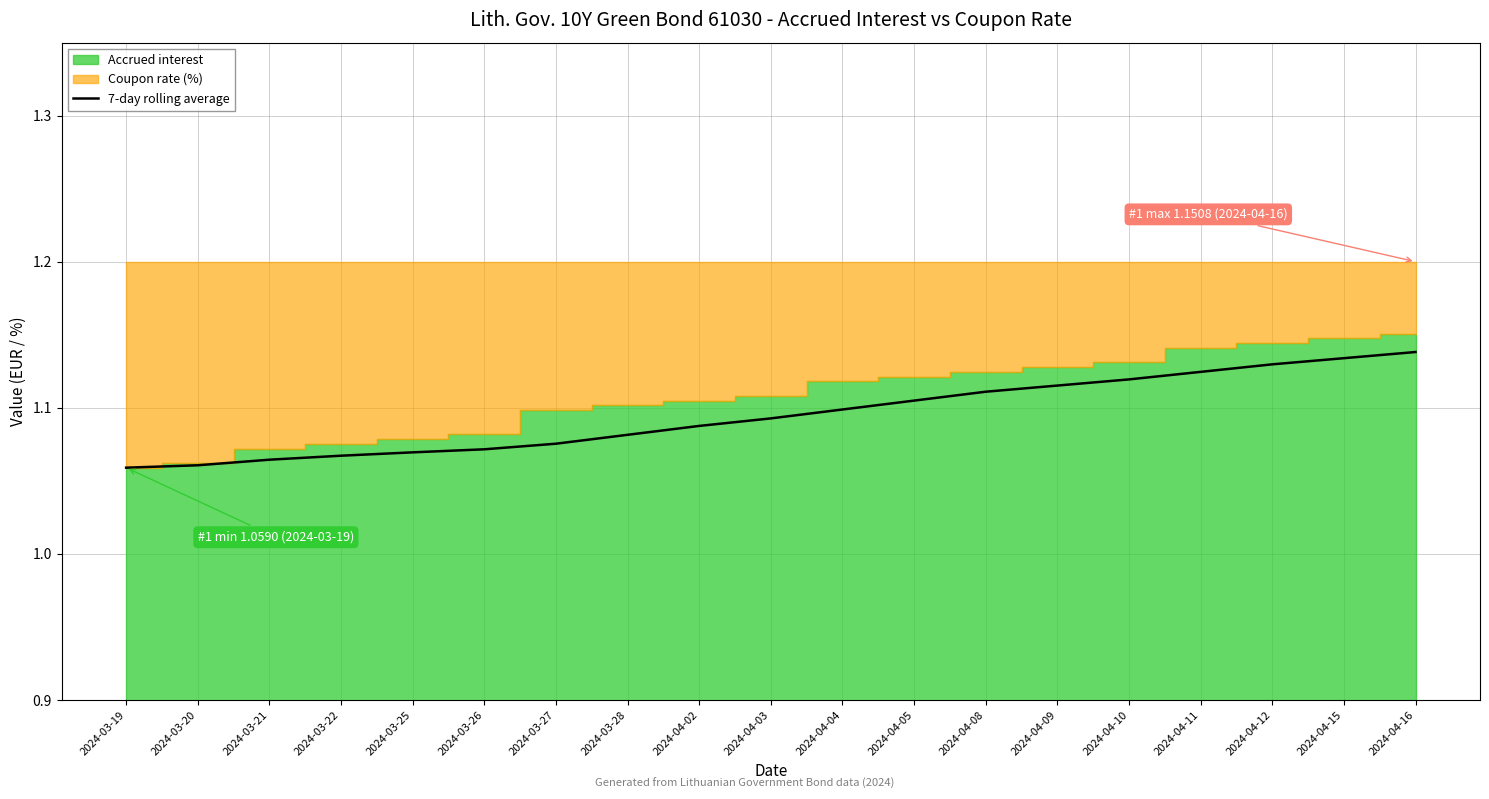

What is the label of the 18th point from the right?

2024-03-20